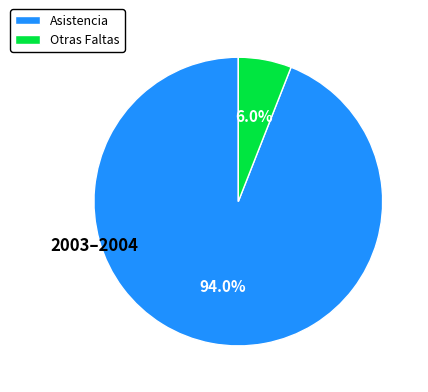

How many segments does this pie chart have?

2